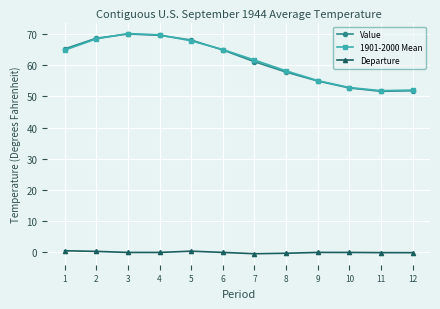

What is the difference between the Departure values at 10 and 2?

0.3